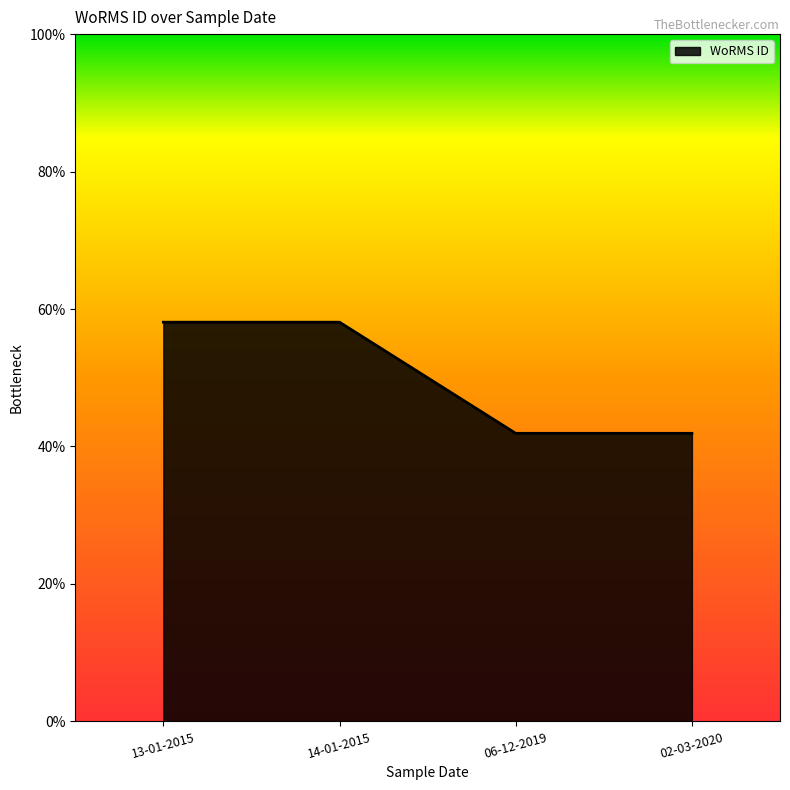

True or false: there are more than 1 points higher than both neighbors.

False